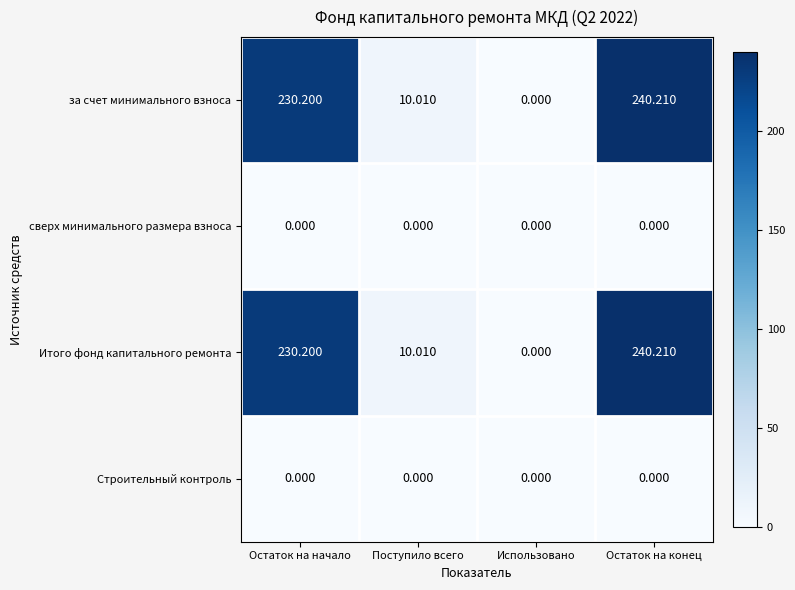

Where does the за счет минимального взноса series first go above 230?

Остаток на начало